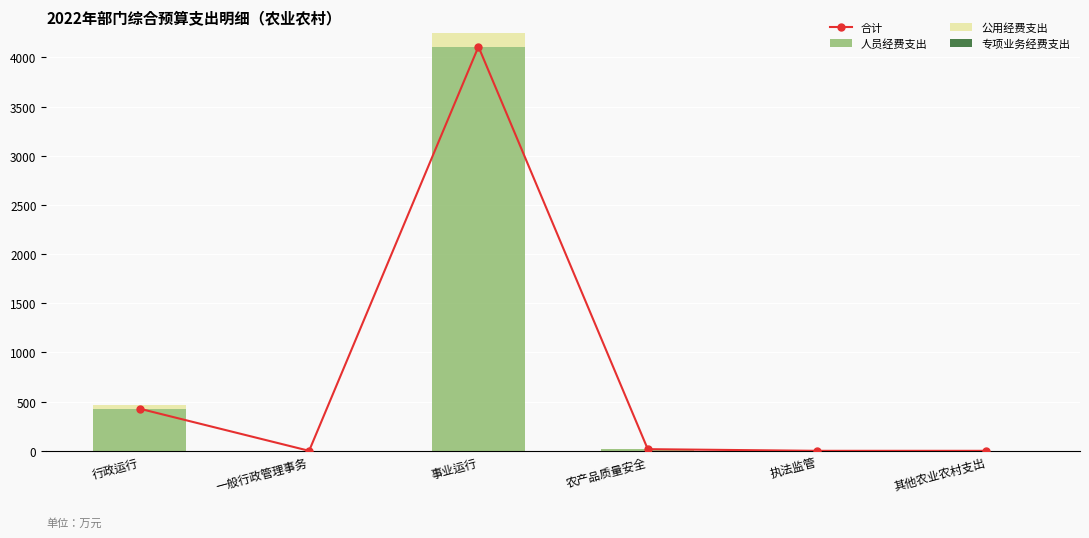

Where is 合计 nearest to the value 2054?

行政运行